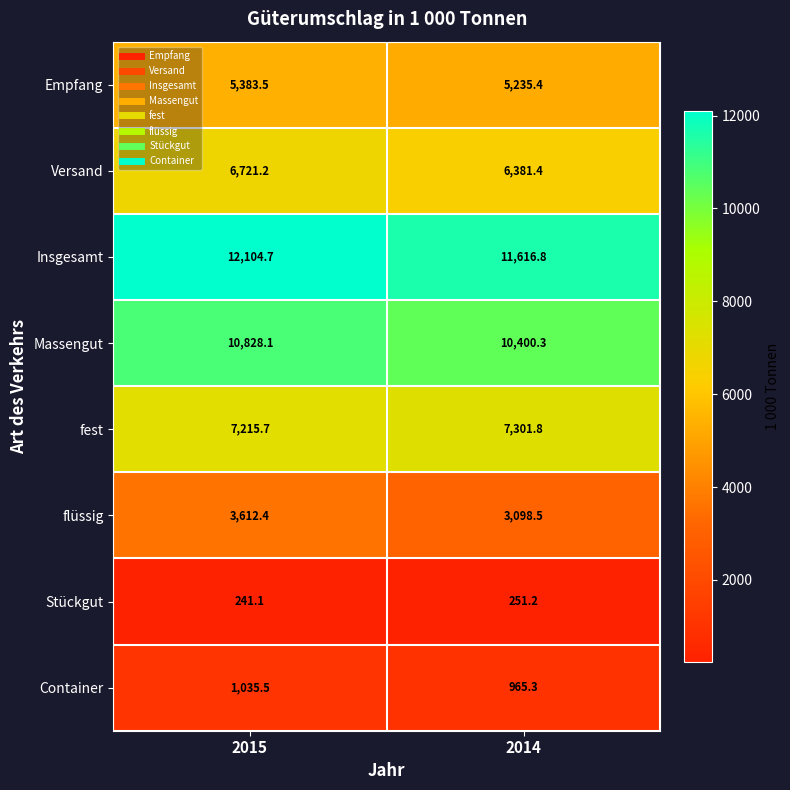

Where does the flüssig series first go above 3612?

2015